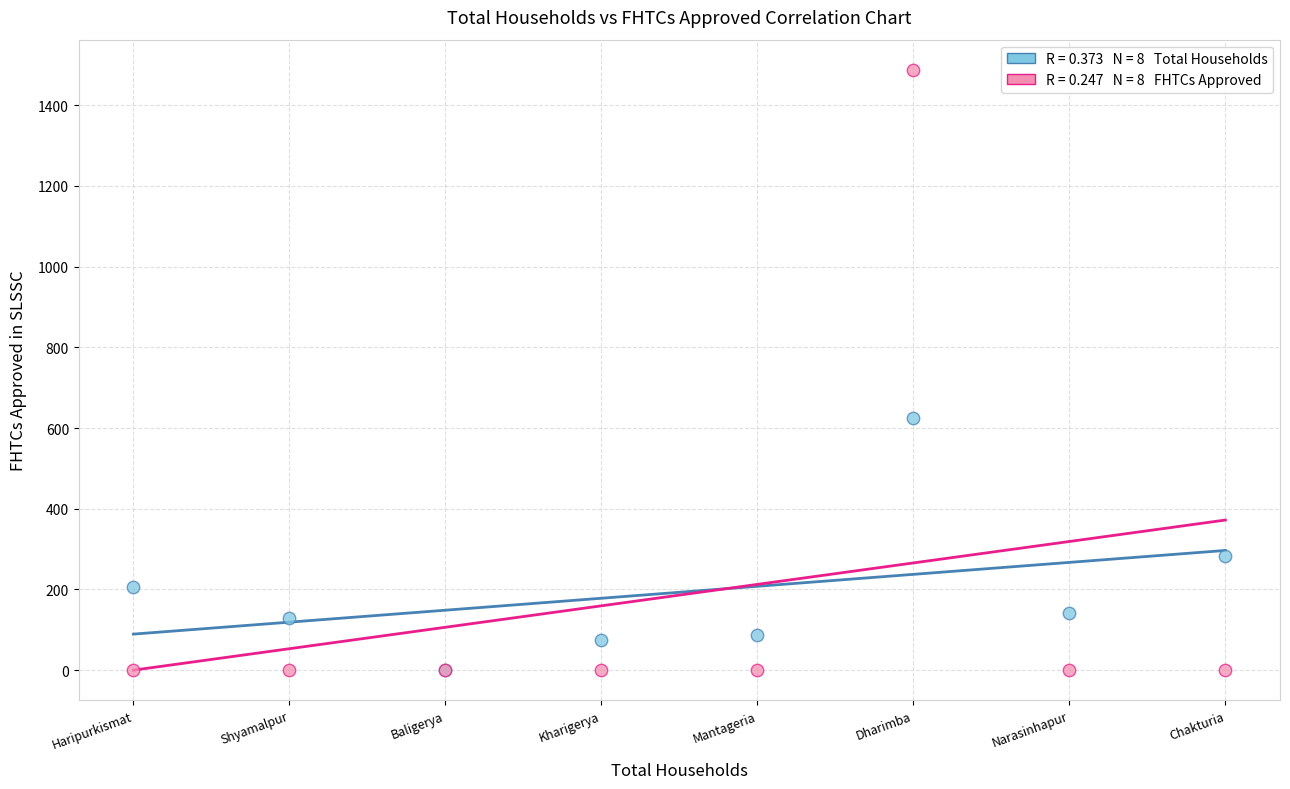

Across all series, what Y value is closest to 744?

625